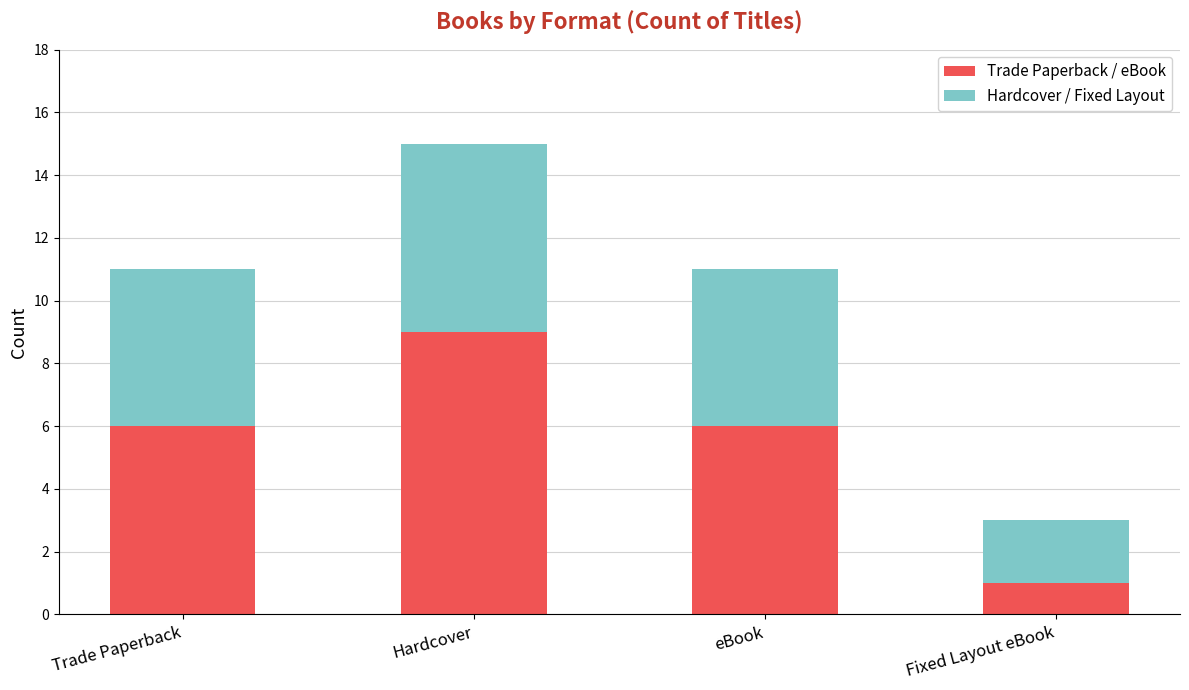

What is the total value across all series at Trade Paperback?

11